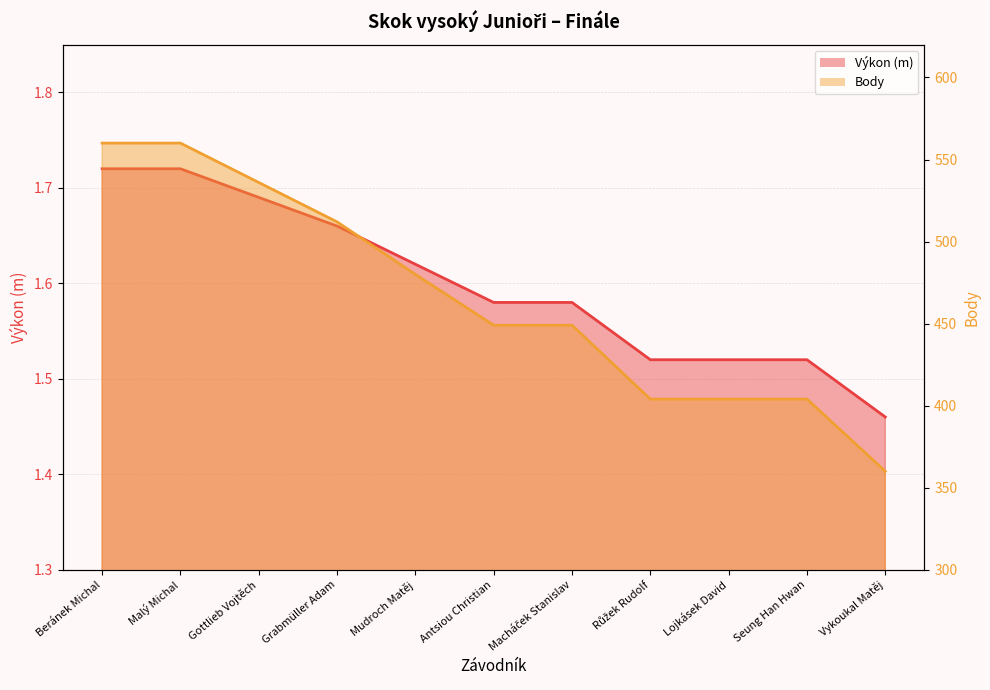

True or false: Výkon and Body cross at least once.

False